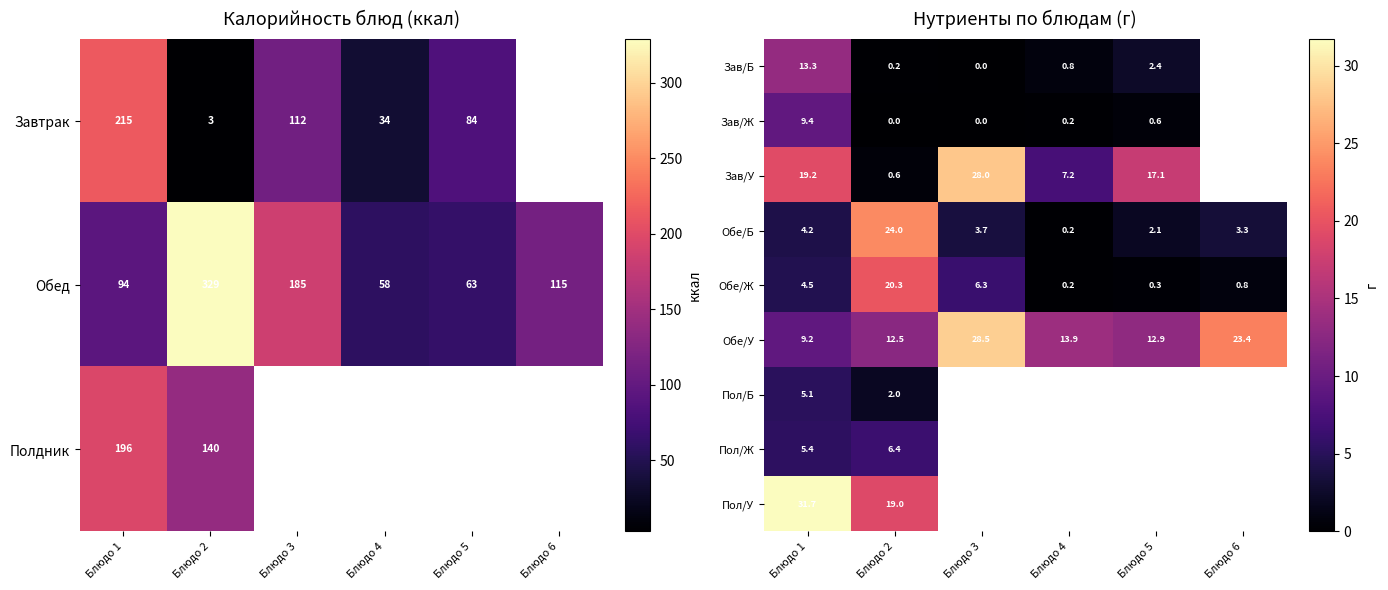

Where is Обе/Ж nearest to the value 10?

Блюдо 3